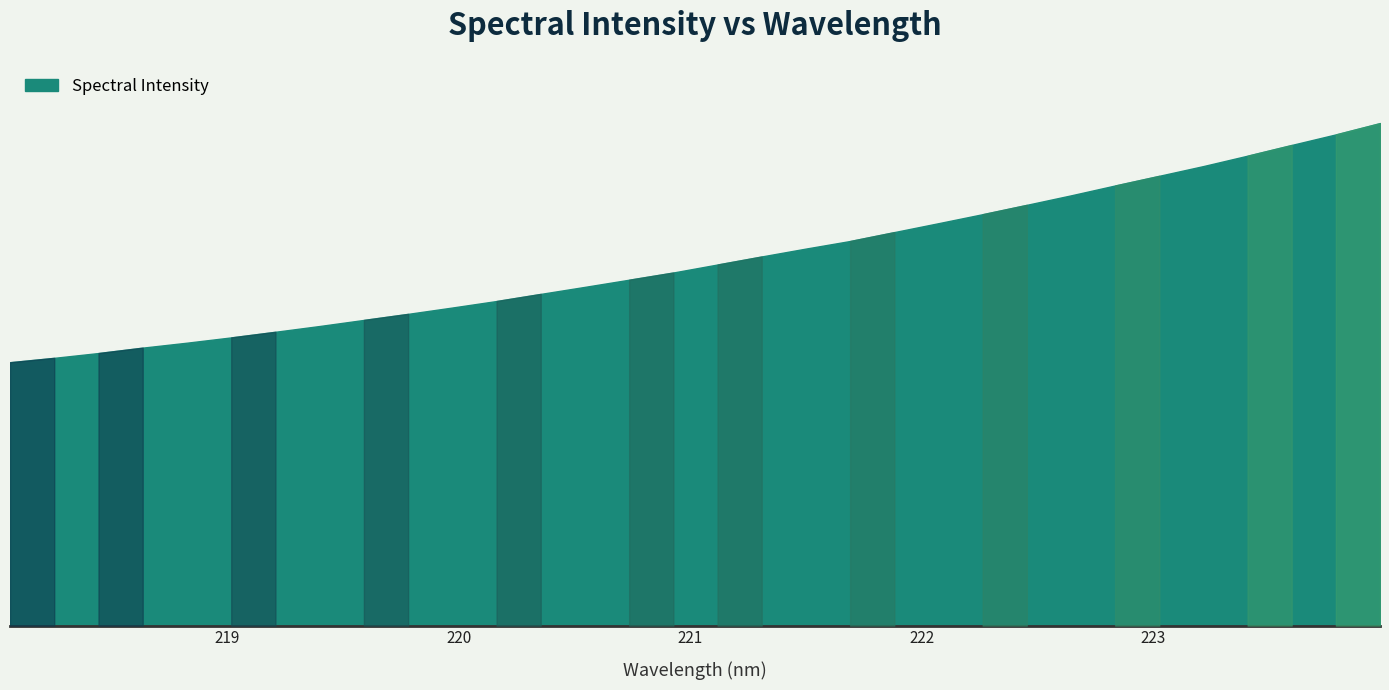

Does the chart display data point markers on the line(s)?

No